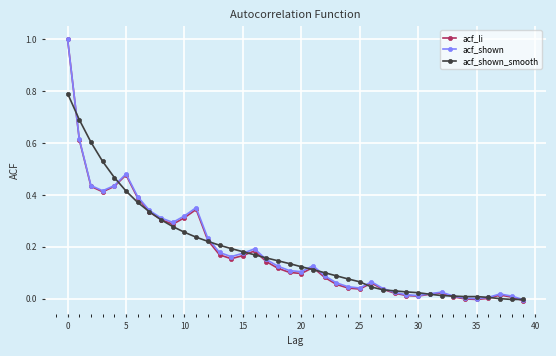

True or false: acf_shown has more than 0 points higher than both neighbors.

True